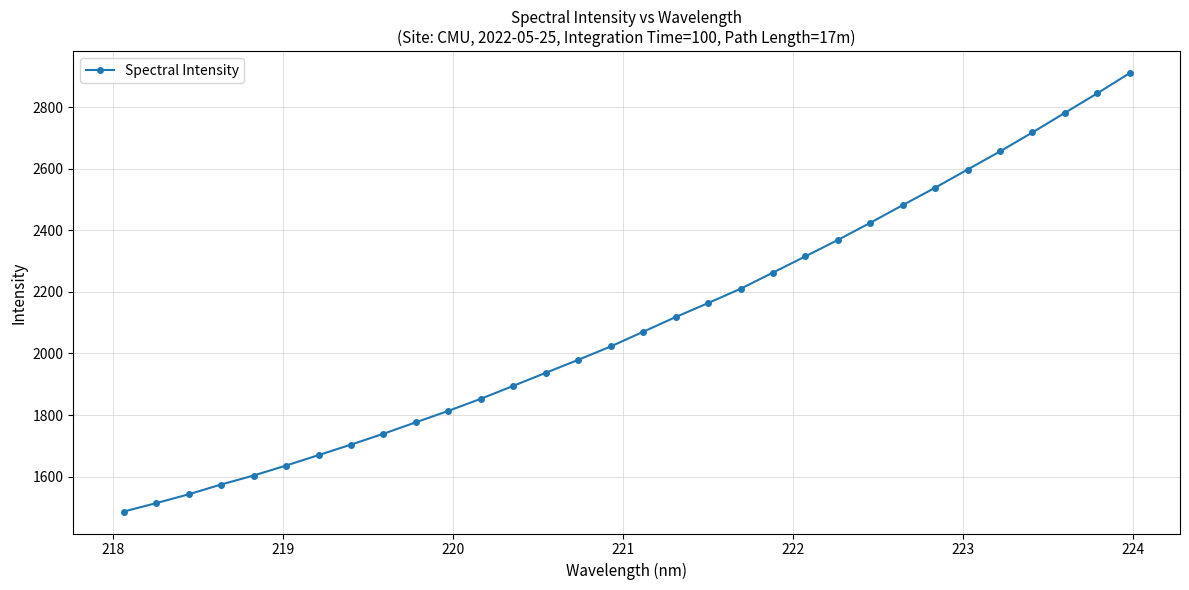

What is the difference between the maximum and minimum values?

1424.9